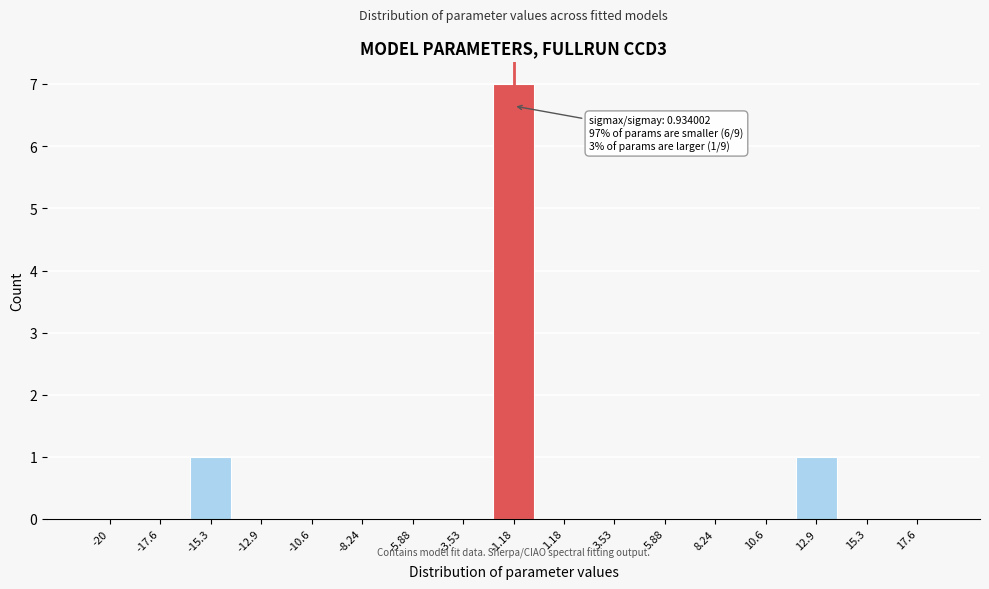

Reading left to right, list all the values displayed in this chart.

-20=0	-17.6=0	-15.3=1	-12.9=0	-10.6=0	-8.24=0	-5.88=0	-3.53=0	-1.18=7	1.18=0	3.53=0	5.88=0	8.24=0	10.6=0	12.9=1	15.3=0	17.6=0